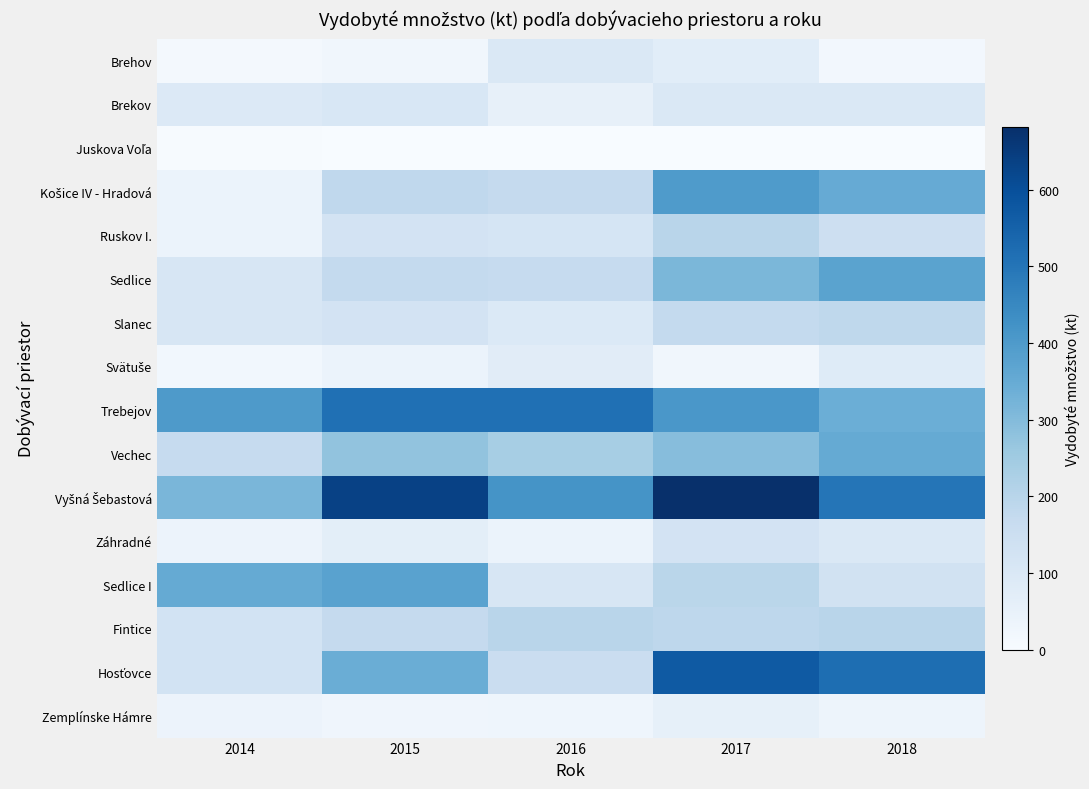

At which category is the sum across all series the highest?

2017